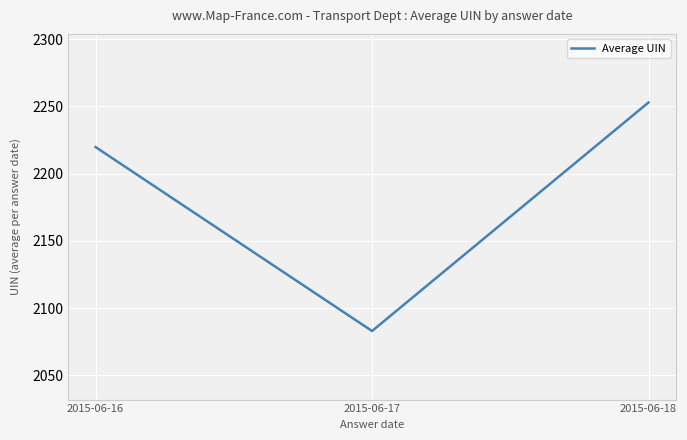

Rank the categories by value from lowest to highest.

2015-06-17, 2015-06-16, 2015-06-18